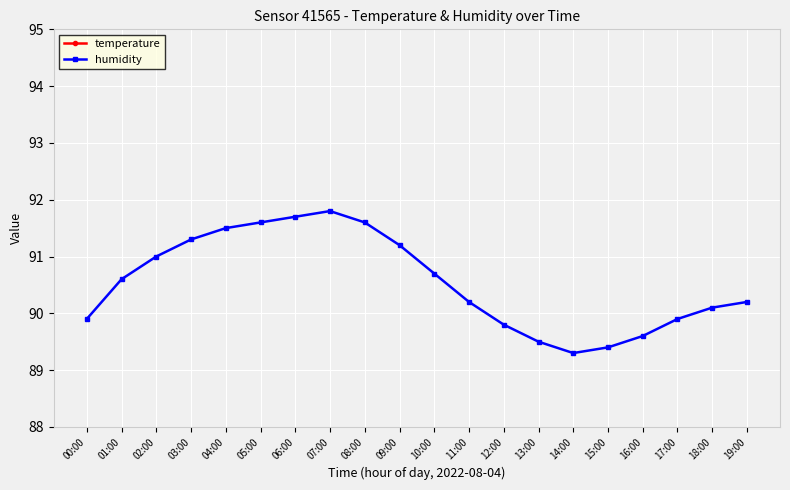

What is the sum of the humidity values at 02:00 and 18:00?

181.1